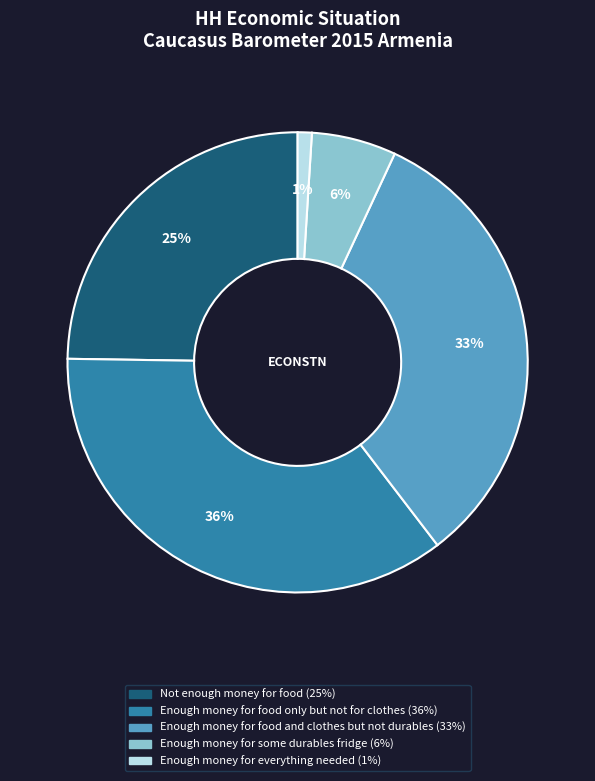

To the nearest percent, what is the difference between the largest and smallest slice percentages?

35%